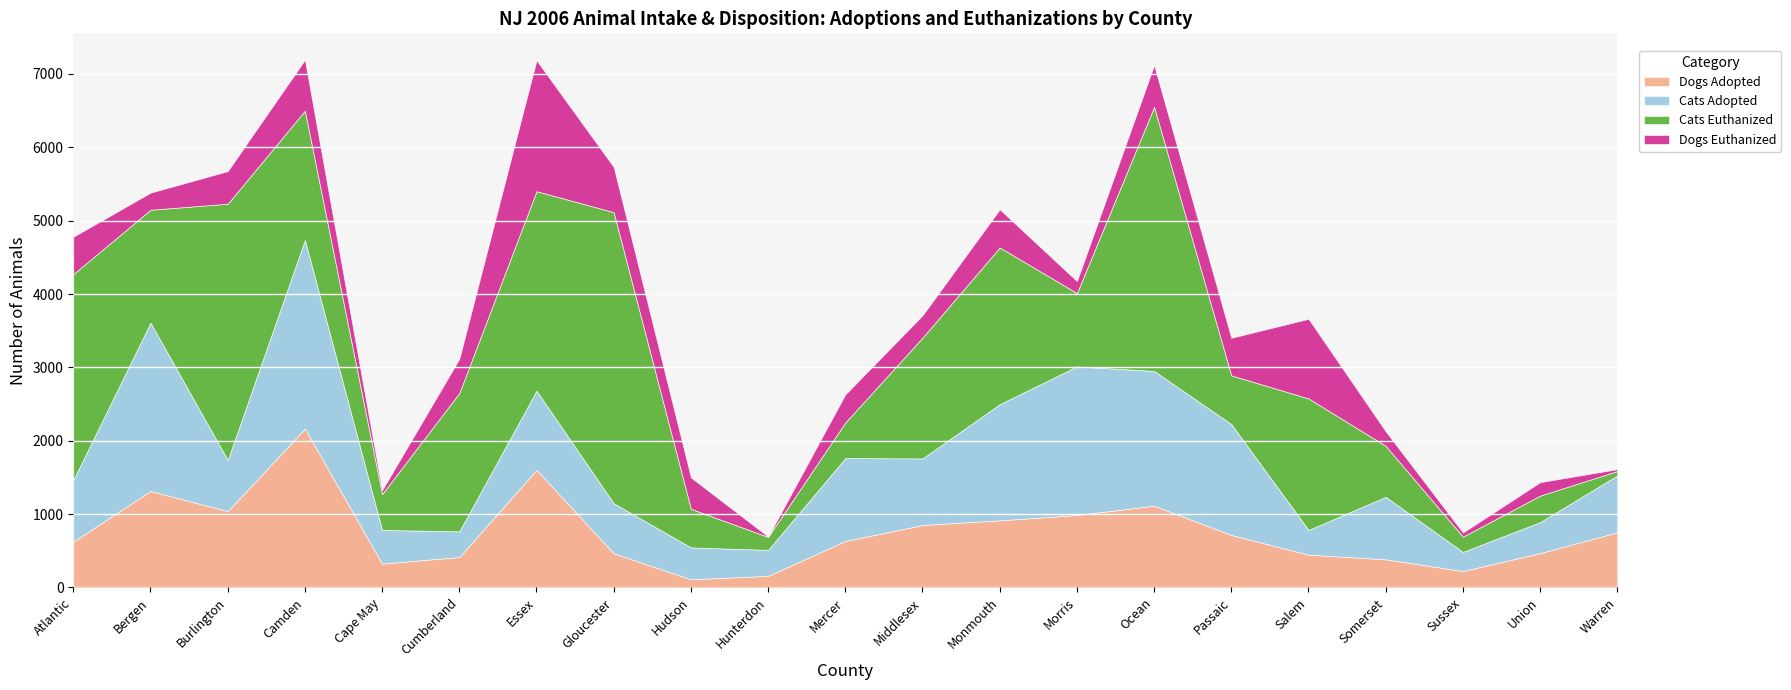

Count the number of data series in this chart.

4